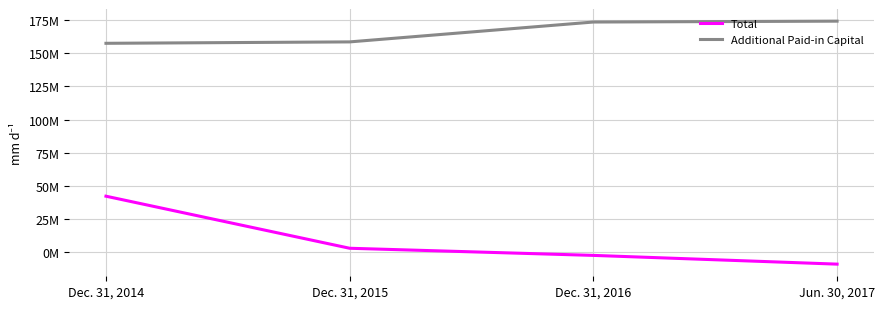

Reading left to right, transcribe all the data shown in this chart.

Total: Dec. 31, 2014=41962027	Dec. 31, 2015=2545687	Dec. 31, 2016=-2853458	Jun. 30, 2017=-9466082
Additional Paid-in Capital: Dec. 31, 2014=157697912	Dec. 31, 2015=158764373	Dec. 31, 2016=173801021	Jun. 30, 2017=174469582